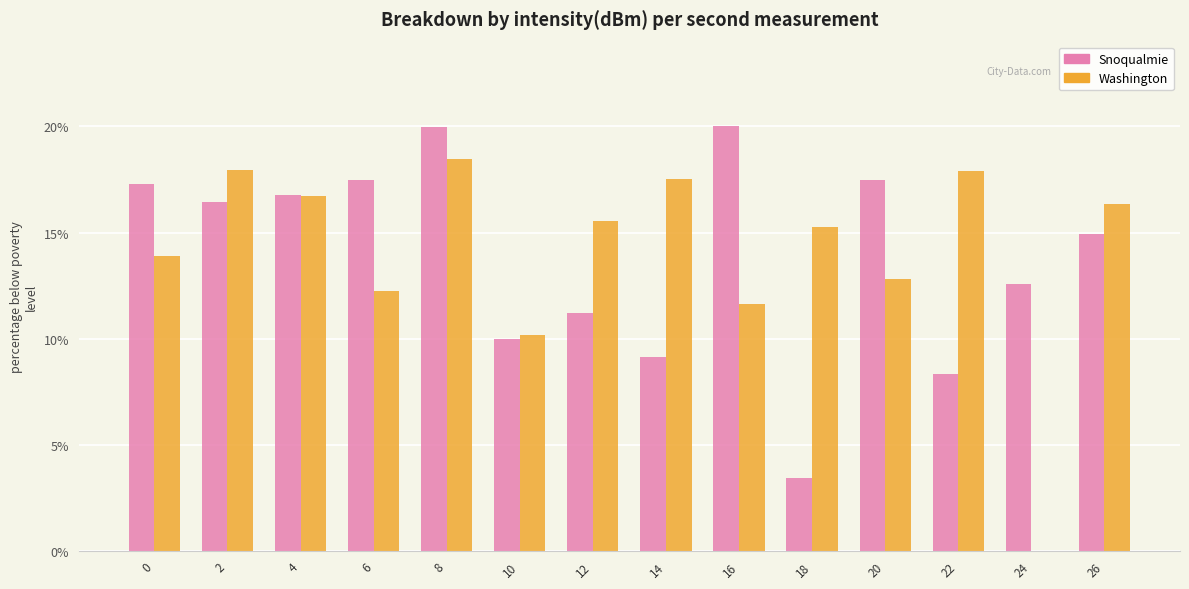

What is the approximate value of Snoqualmie at 8?

20.0